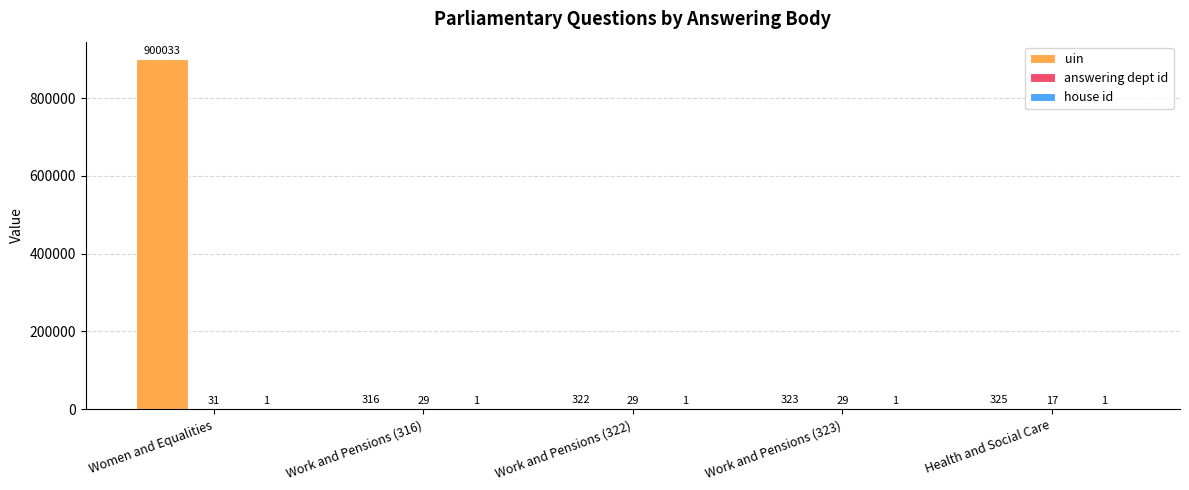

Does the chart contain stacked bars?

No